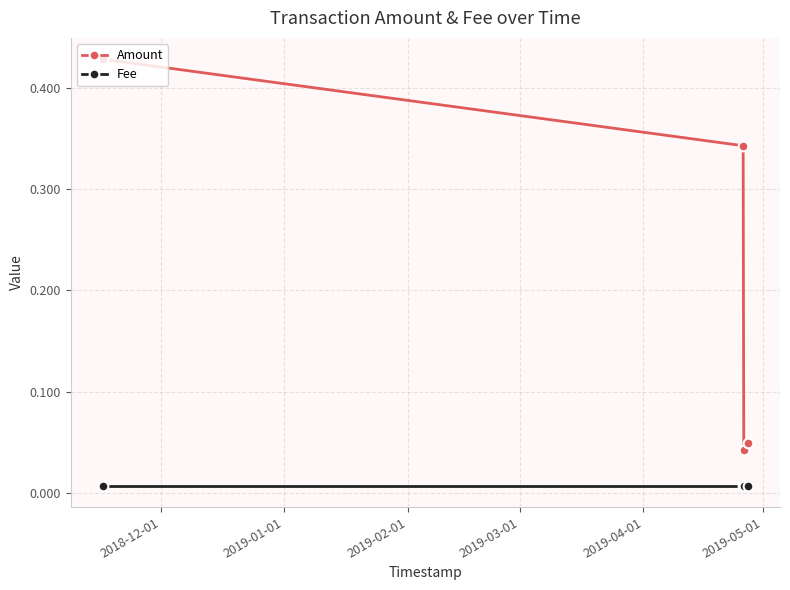

True or false: Amount and Fee intersect in this chart.

False